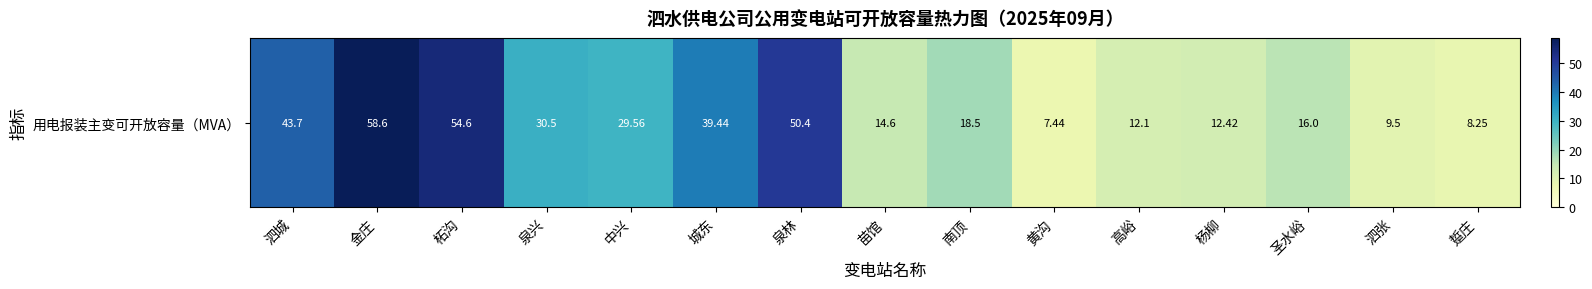

What is the greatest value displayed?

58.6